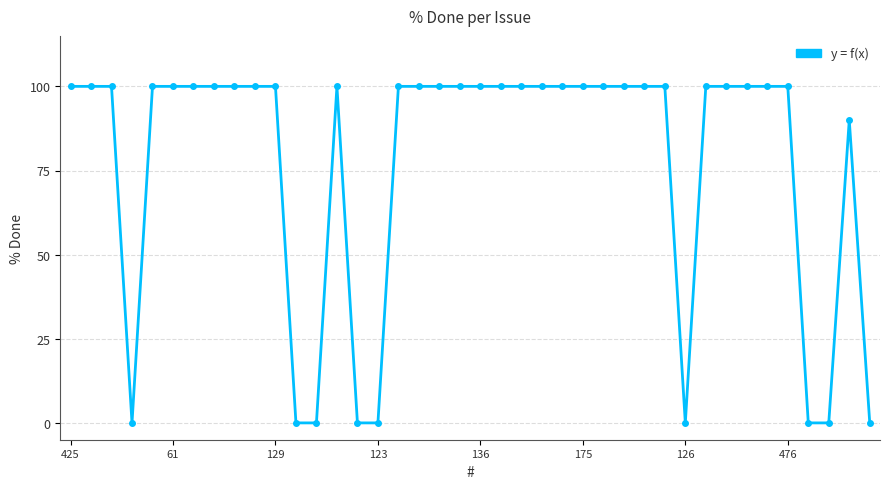

Reading left to right, list all the values displayed in this chart.

100	100	100	0	100	100	100	100	100	100	100	0	0	100	0	0	100	100	100	100	100	100	100	100	100	100	100	100	100	100	0	100	100	100	100	100	0	0	90	0